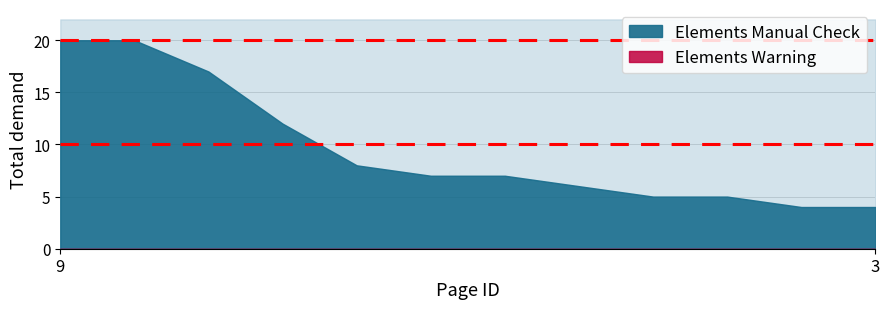

What is the difference between the highest and lowest values at 7?

7